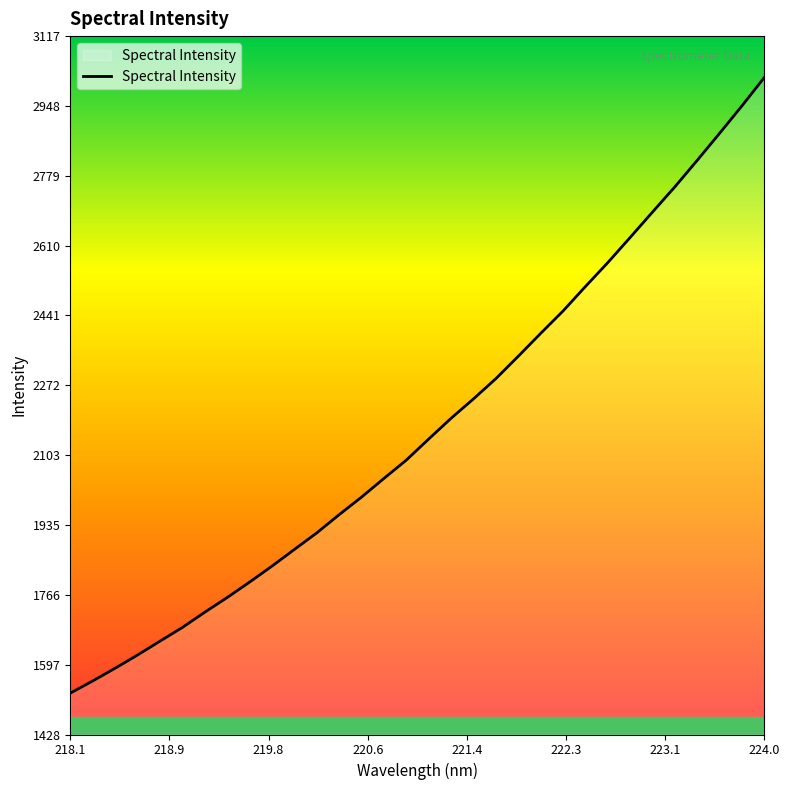

What is the greatest value displayed?

3017.5